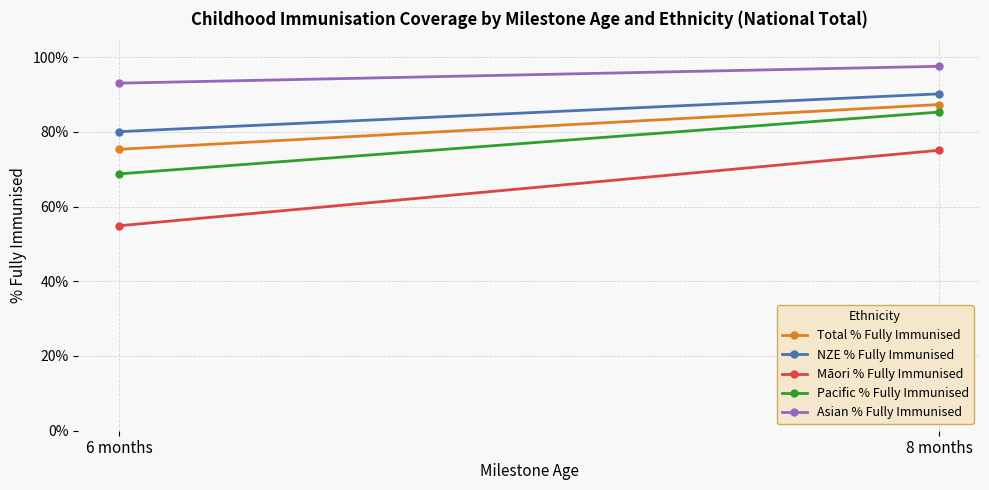

Is it true that Pacific % Fully Immunised equals 1.0 at 6 months?

False